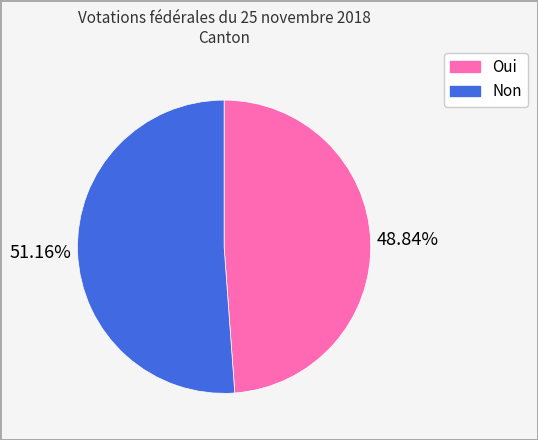

Which category accounts for the majority?

Non